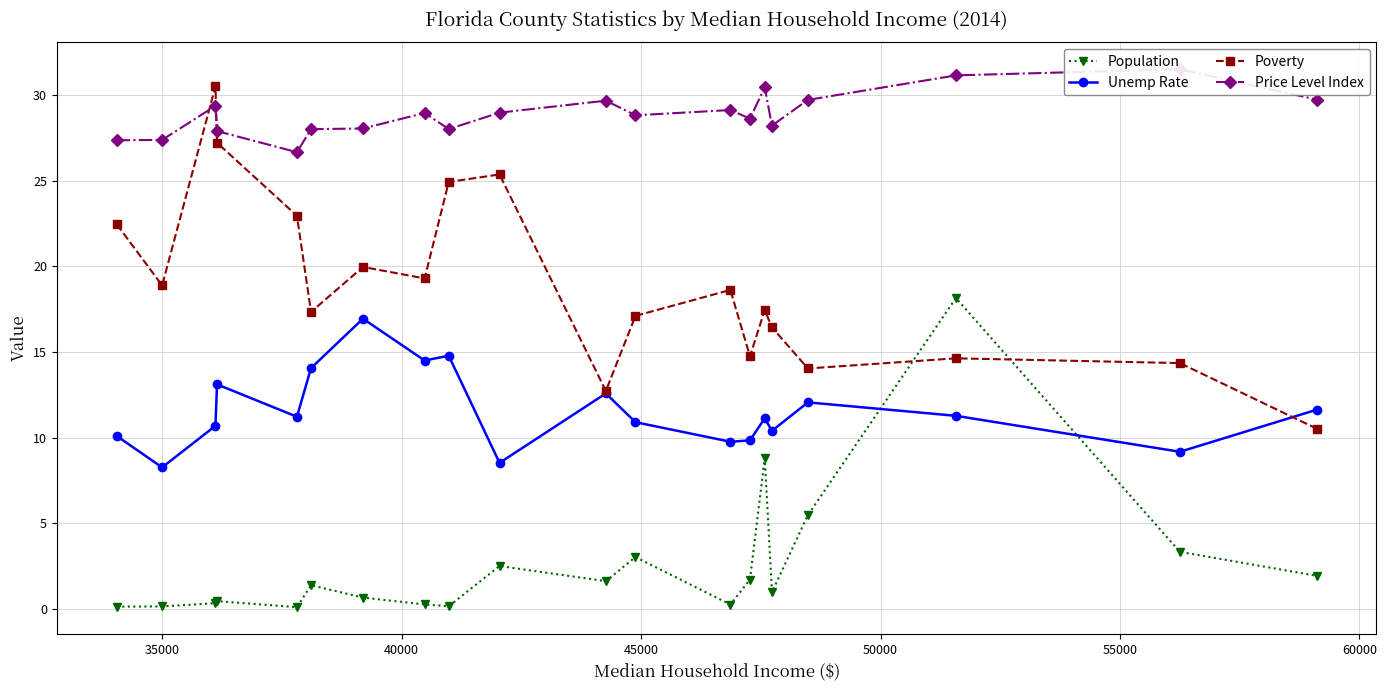

True or false: Unemp Rate has more than 2 interior local peaks.

True